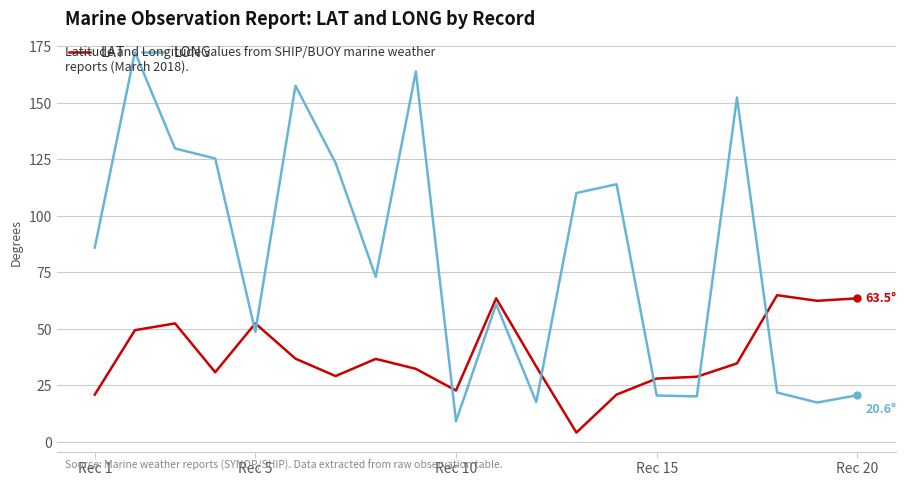

Which series has the widest spread of values?

LONG